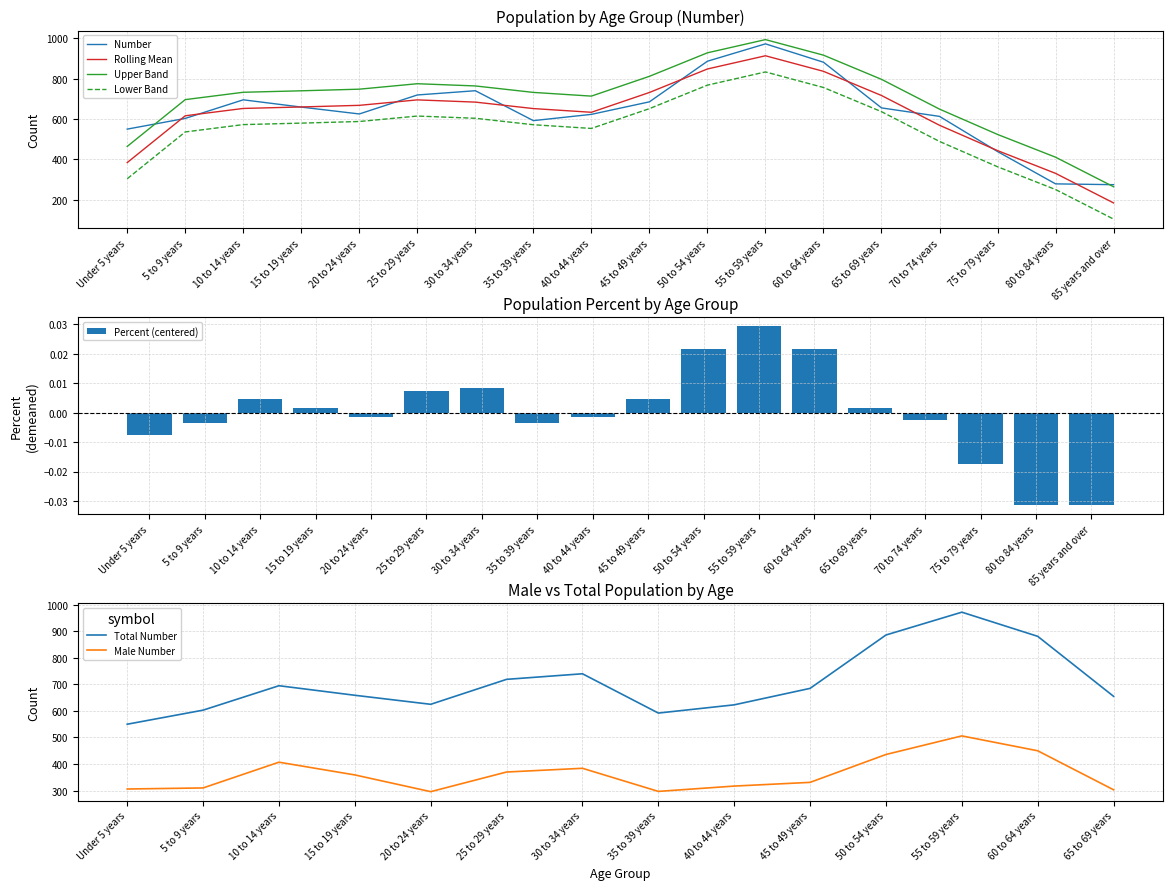

Which series has the largest total across all categories?

Number